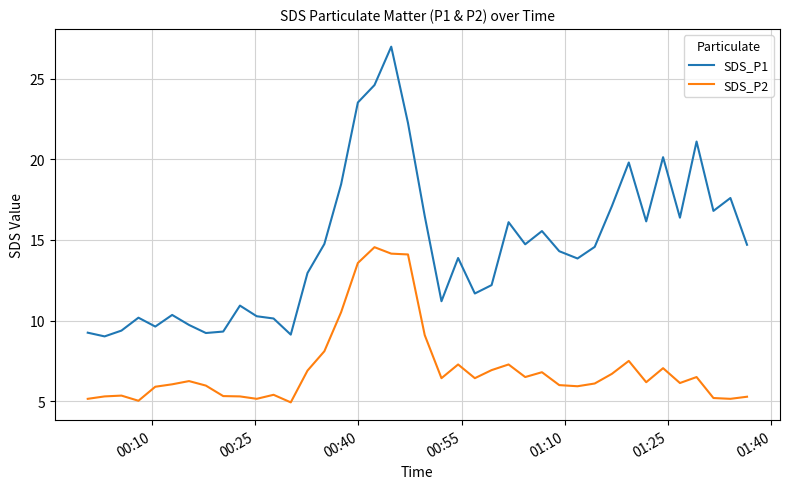

True or false: SDS_P2 and SDS_P1 cross at least once.

False